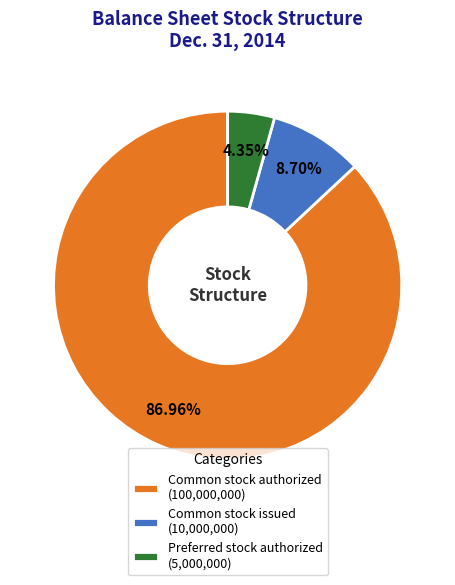

To the nearest percent, what percentage of the pie is Preferred stock authorized?

4%